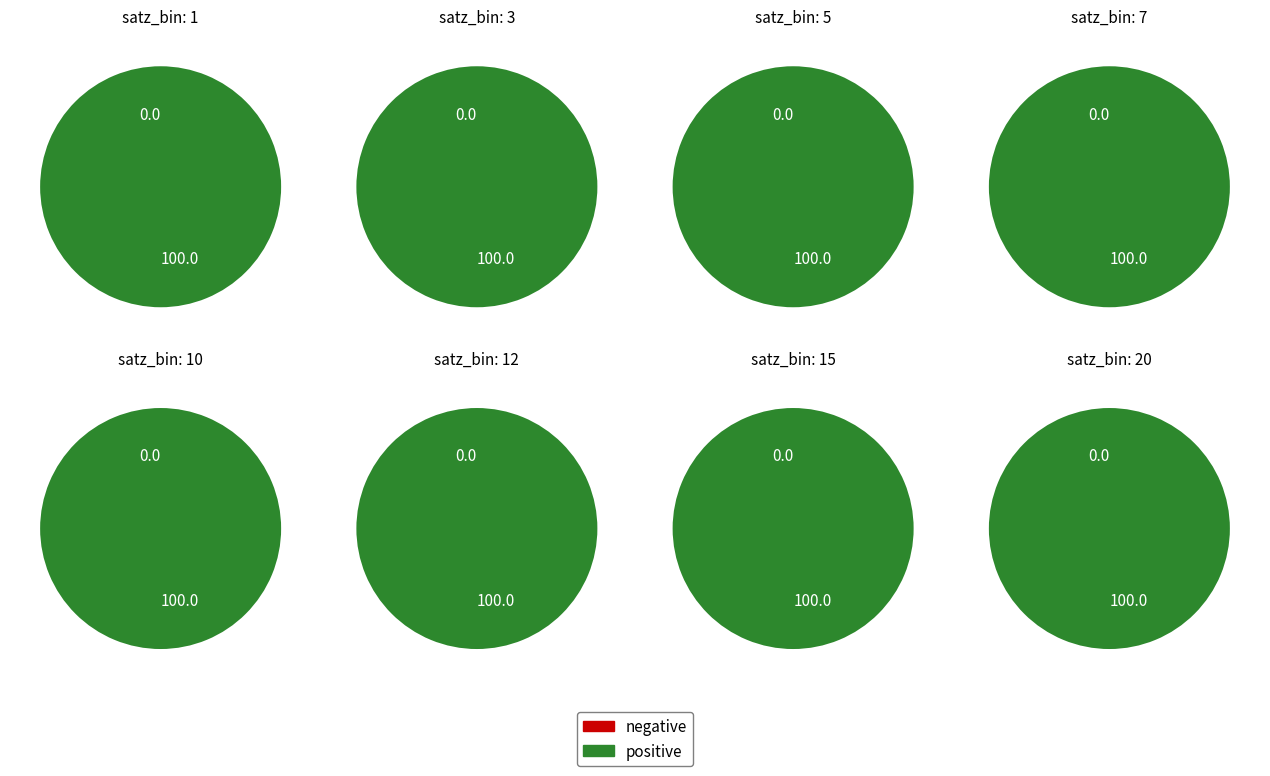

Between 3686560 and 3670144, which is larger?

3686560